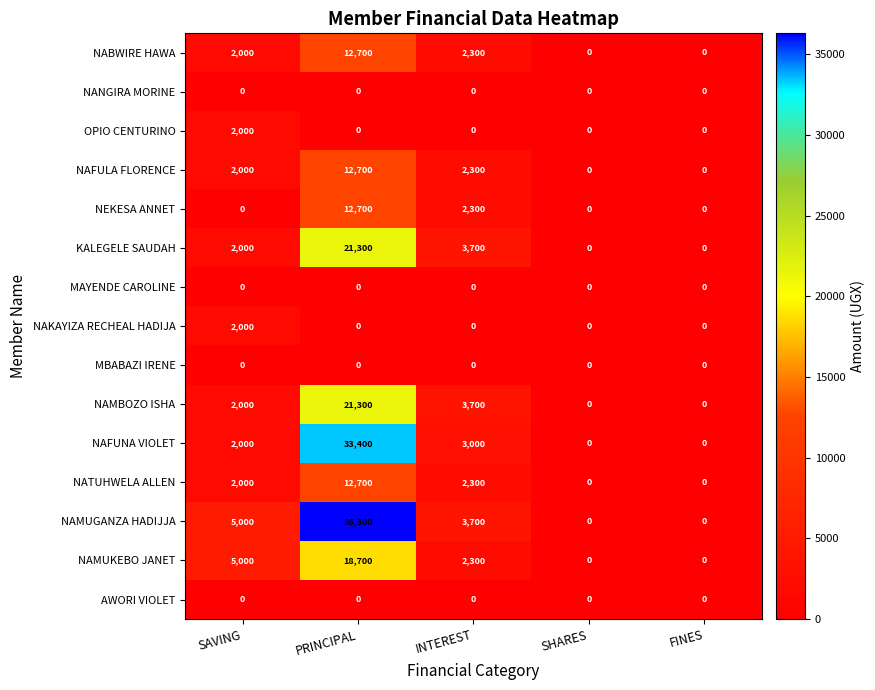

What is the total value across all series at SAVING?

26000